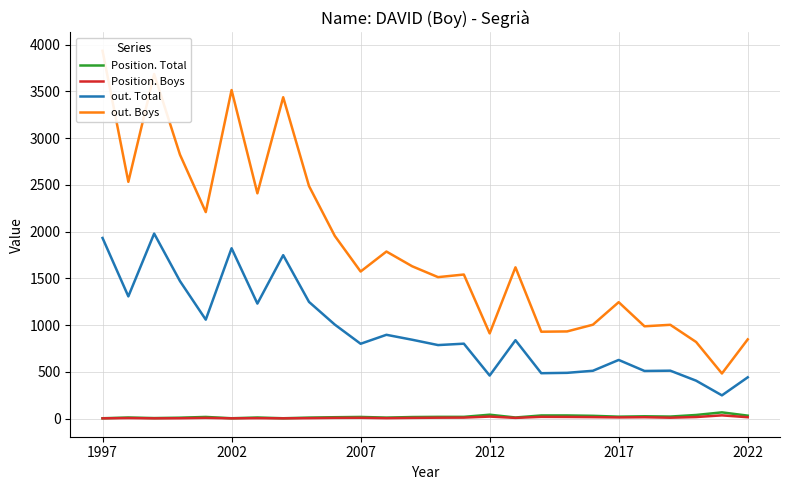

True or false: out. Total and Position. Total cross at least once.

False